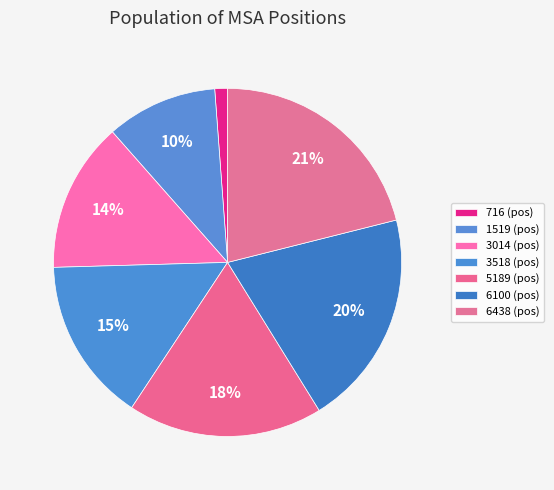

To the nearest percent, what is the average slice percentage?

14%